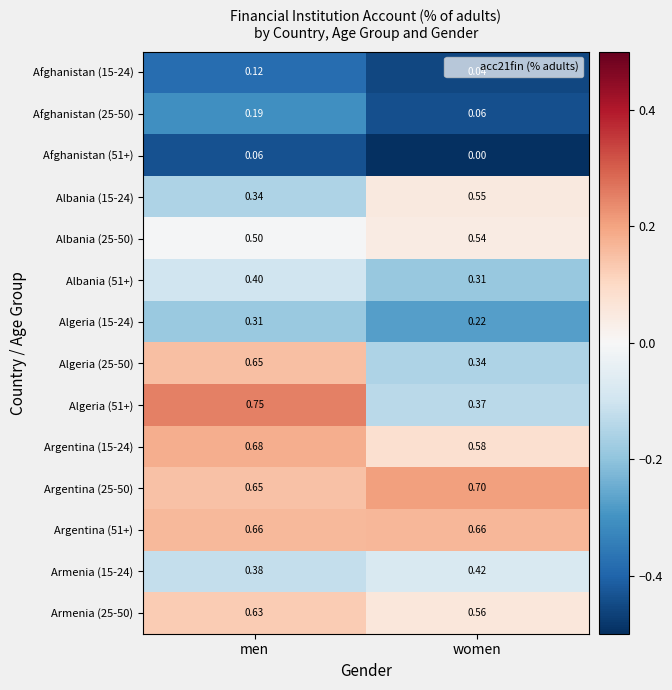

Which series changed the most between men and women?

Algeria (51+)